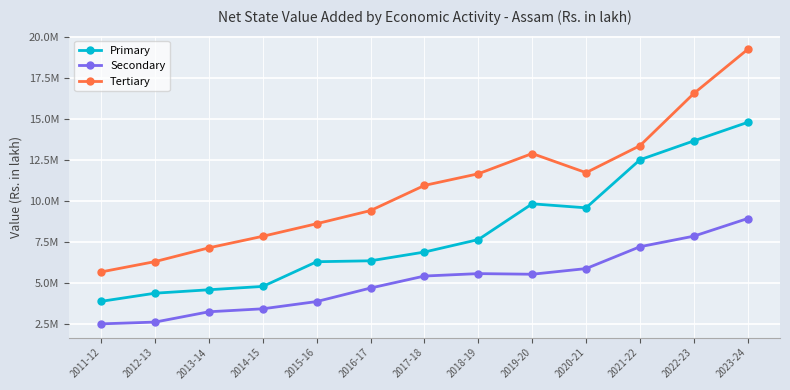

Reading left to right, list all the values displayed in this chart.

Primary: 2011-12=3908928	2012-13=4404036	2013-14=4613104	2014-15=4816957	2015-16=6320539	2016-17=6377243	2017-18=6910201	2018-19=7669729	2019-20=9847029	2020-21=9602517	2021-22=12528452	2022-23=13679390	2023-24=14808613
Secondary: 2011-12=2537540	2012-13=2645210	2013-14=3273358	2014-15=3454228	2015-16=3896029	2016-17=4719008	2017-18=5449178	2018-19=5597045	2019-20=5558371	2020-21=5902596	2021-22=7233613	2022-23=7877531	2023-24=8951789
Tertiary: 2011-12=5700473	2012-13=6329250	2013-14=7168194	2014-15=7870802	2015-16=8635872	2016-17=9436705	2017-18=10967349	2018-19=11676869	2019-20=12909792	2020-21=11744534	2021-22=13386917	2022-23=16566076	2023-24=19252702